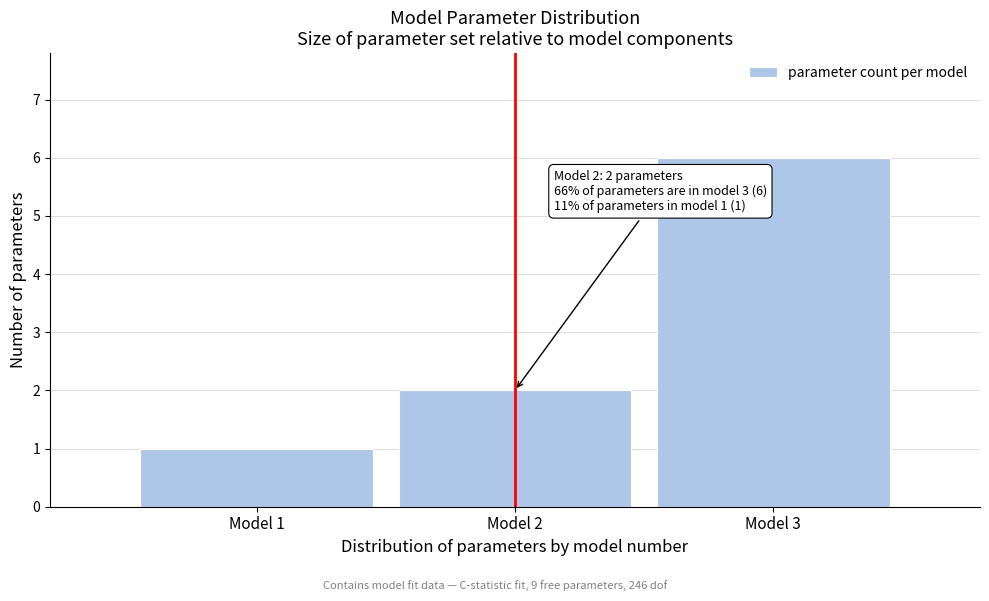

Which range on the x-axis has the tallest bar?

2.5 to 3.5